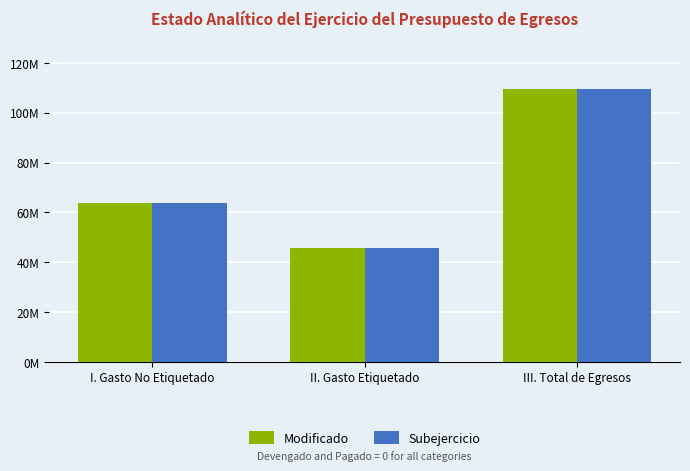

Between III. Total de Egresos and I. Gasto No Etiquetado, which is larger?

III. Total de Egresos